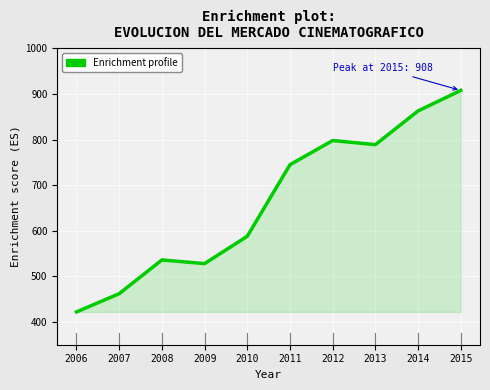

Which has a higher value, 2014 or 2015?

2015